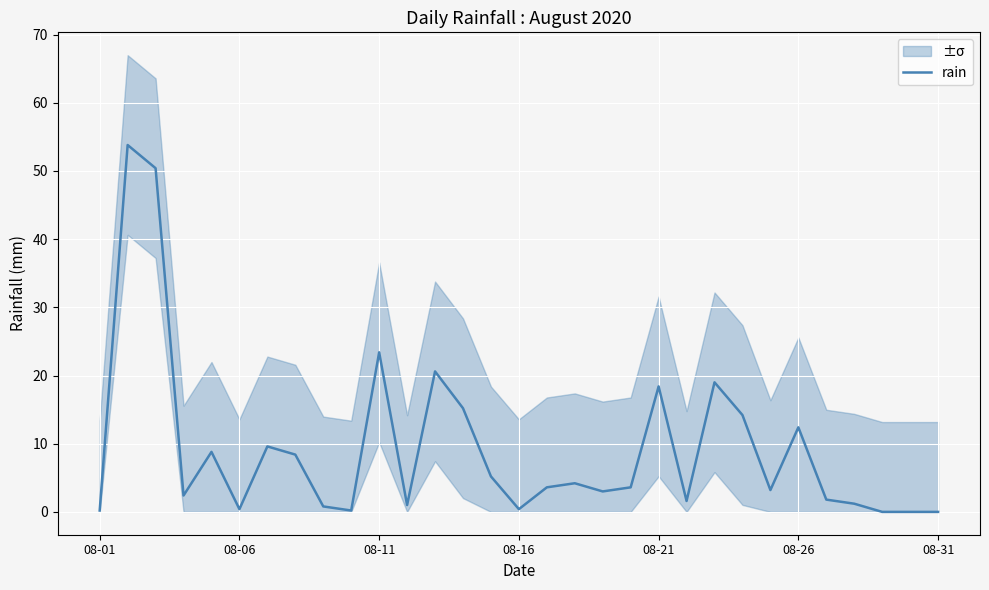

What is the maximum value for rain?

53.8